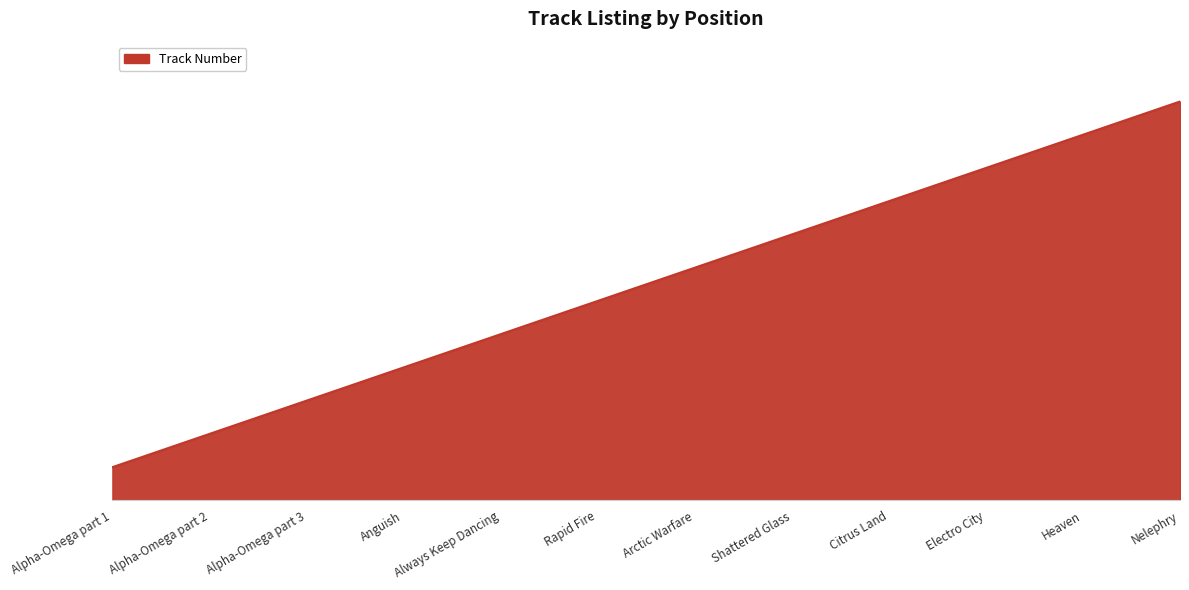

Does the chart display data point markers on the line(s)?

No